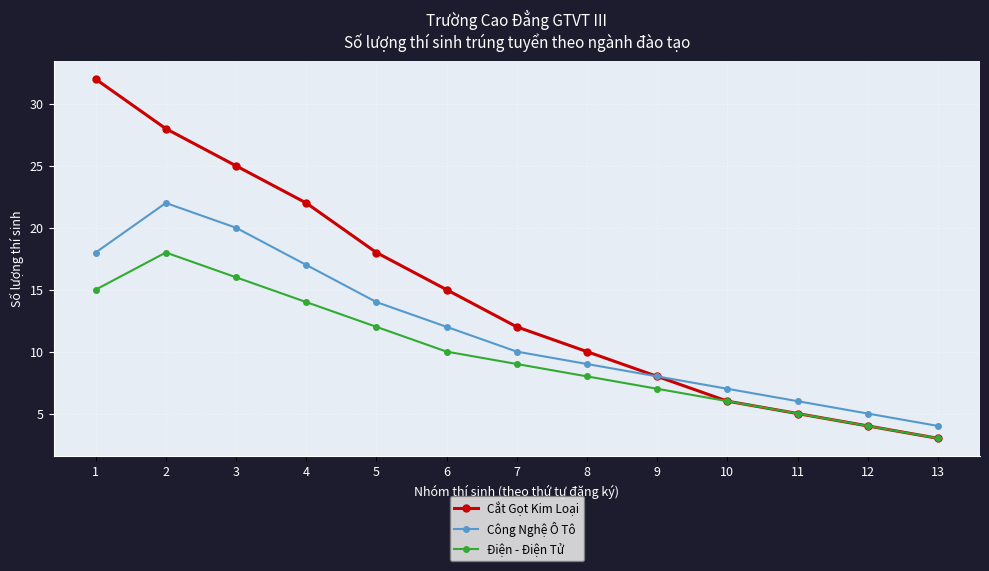

At which category does Công Nghệ Ô Tô reach its first local peak?

2